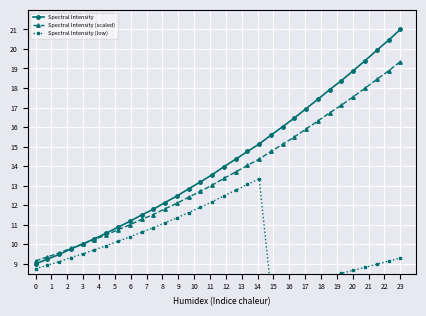

Which category has the highest value in the Spectral Intensity (scaled) series?

23